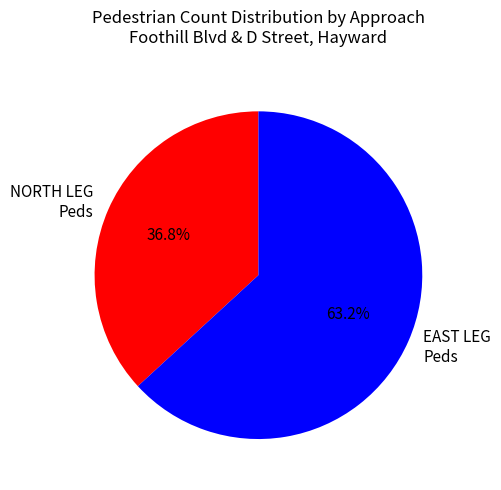

Which slice is the smallest?

NORTH LEG Peds